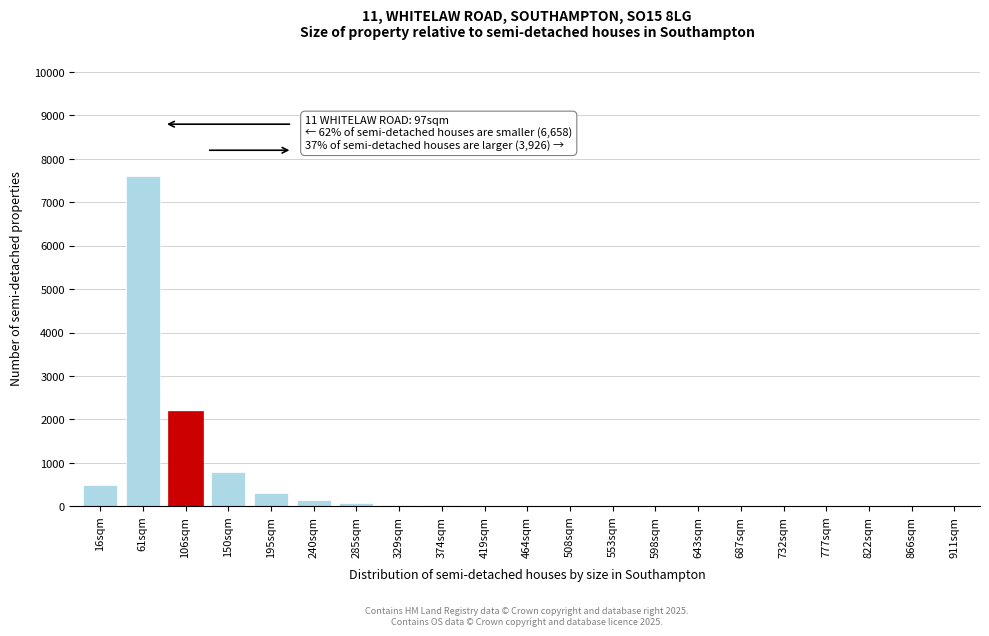

What is the change in value from 61sqm to 106sqm?

-5400